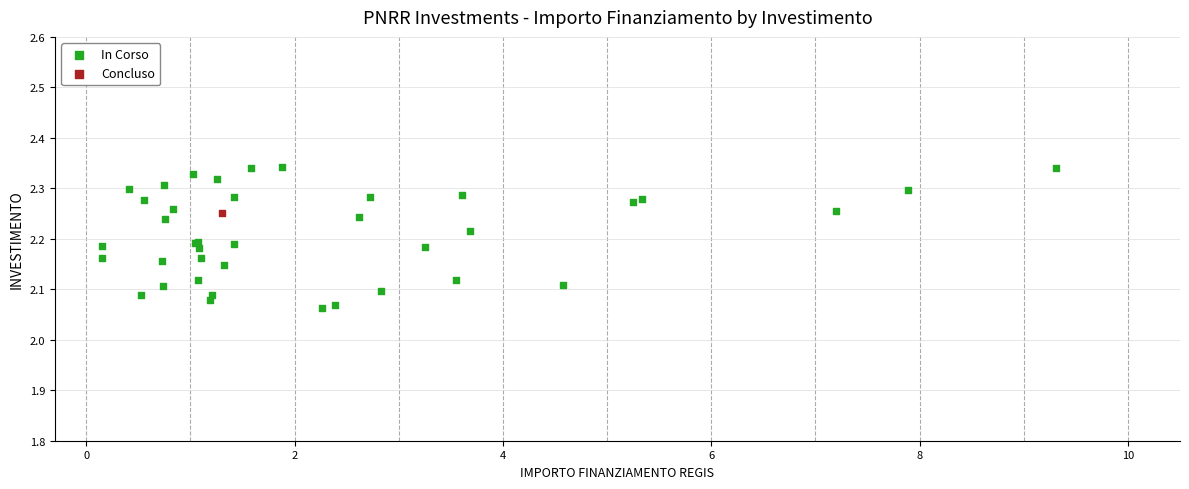

What are all the series names shown in the legend?

In Corso, Concluso